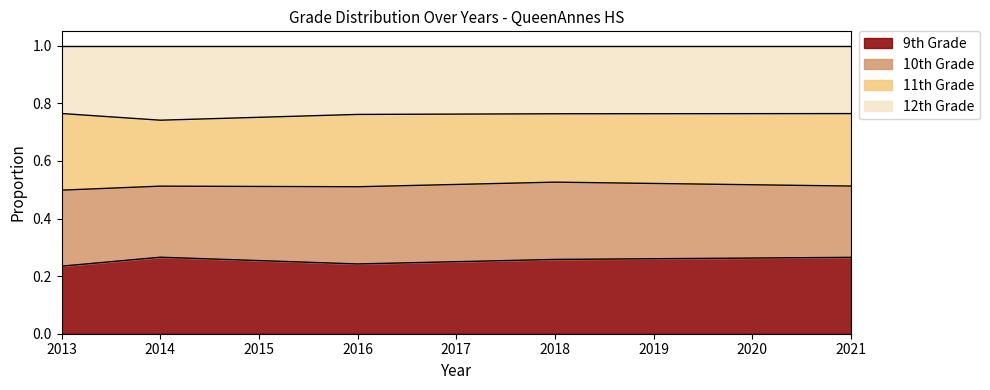

What is the total value across all series at 2014?

1.0